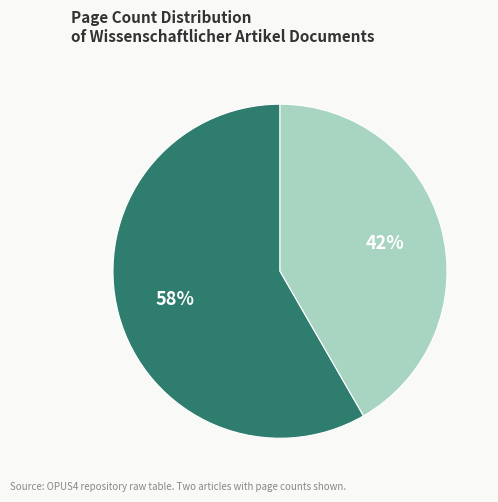

To the nearest percent, what is the average slice percentage?

50%